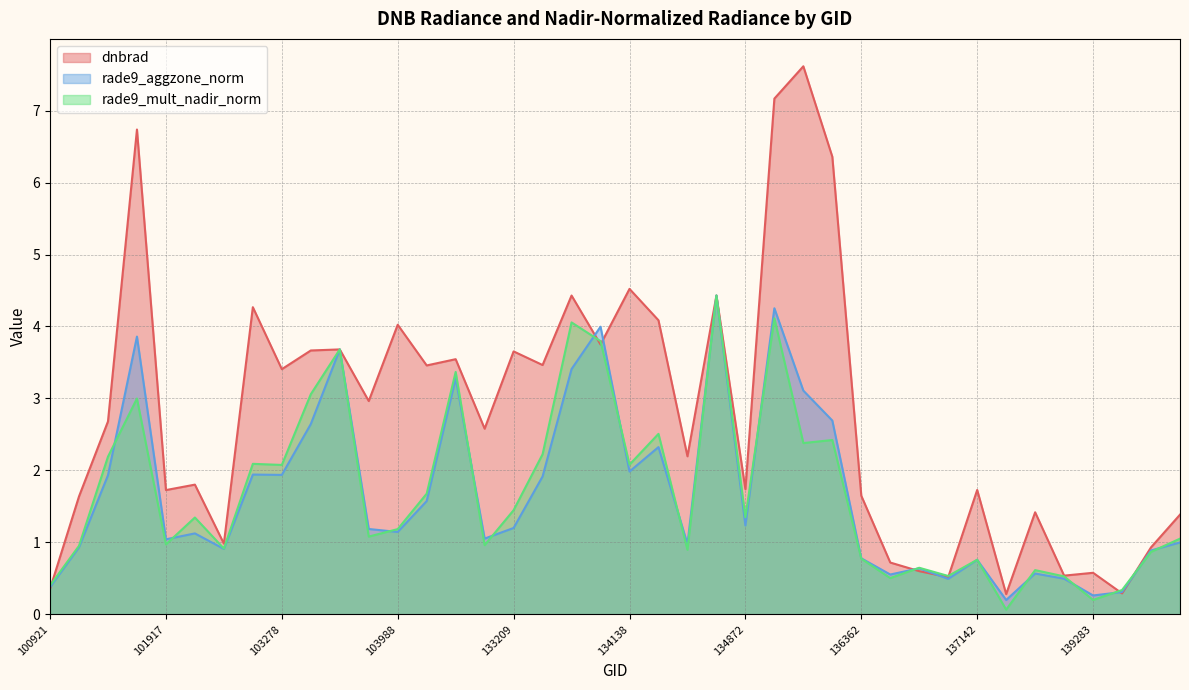

What are all the series names shown in the legend?

dnbrad, rade9_aggzone_norm, rade9_mult_nadir_norm